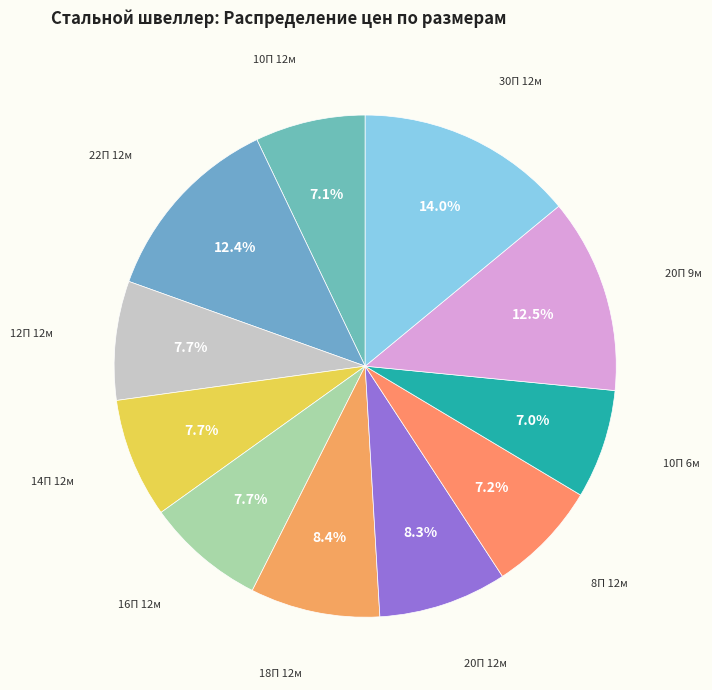

To the nearest percent, what is the average slice percentage?

9%